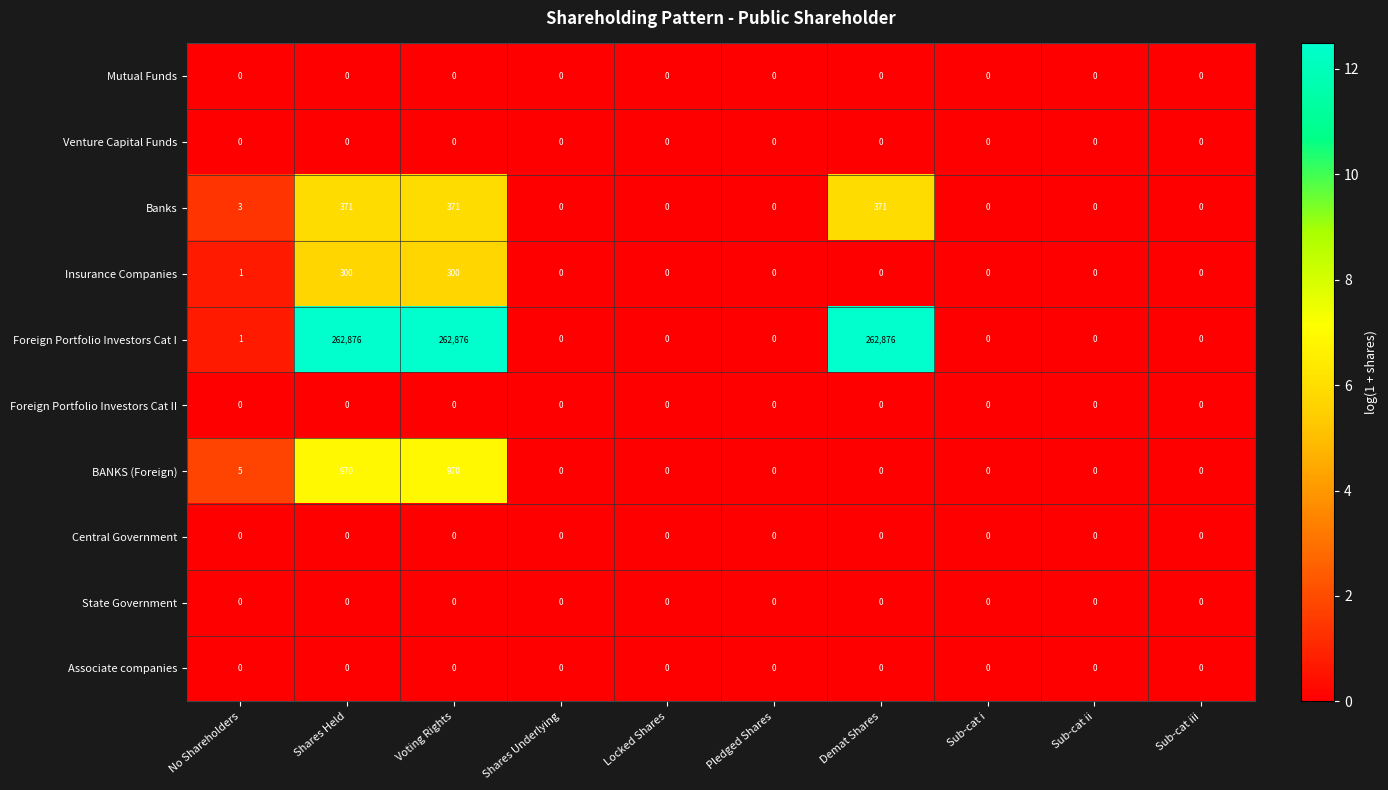

Which series has the largest total across all categories?

Foreign Portfolio Investors Cat I